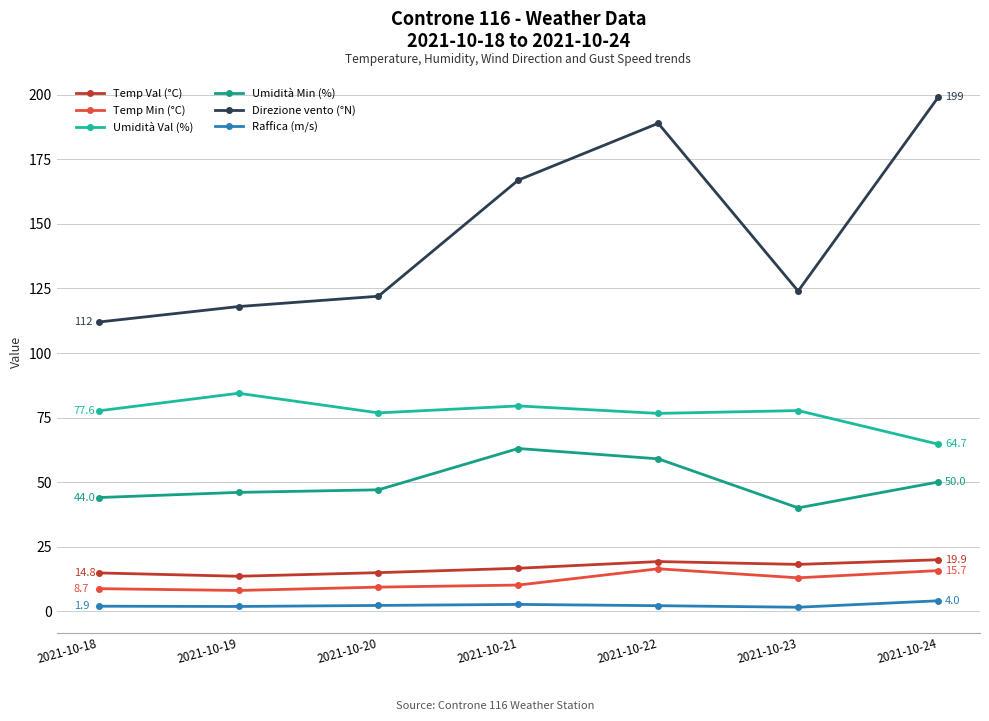

What are all the series names shown in the legend?

Temp Val (°C), Temp Min (°C), Umidità Val (%), Umidità Min (%), Direzione vento (°N), Raffica (m/s)